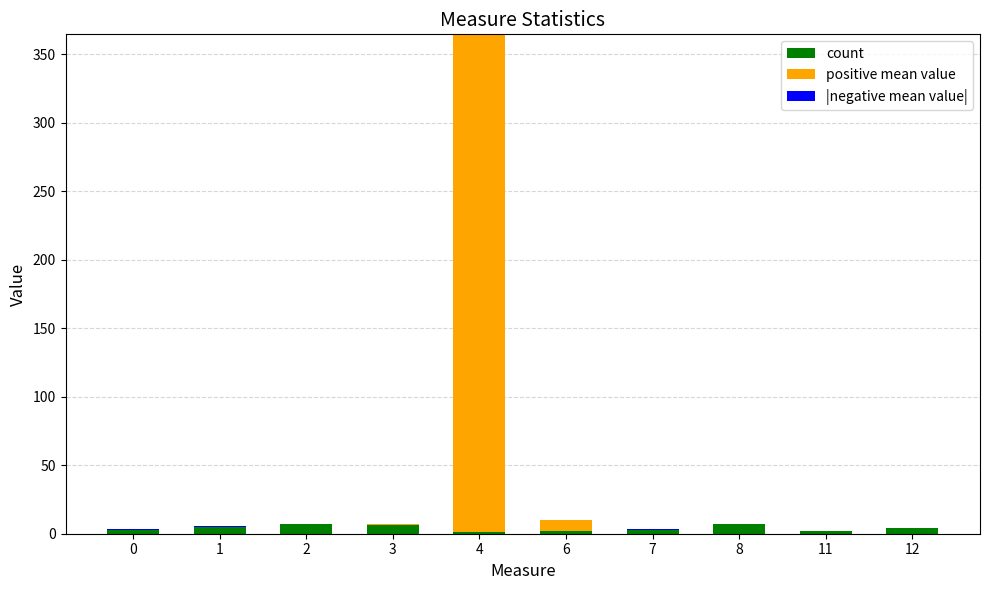

At which category is the sum across all series the highest?

4